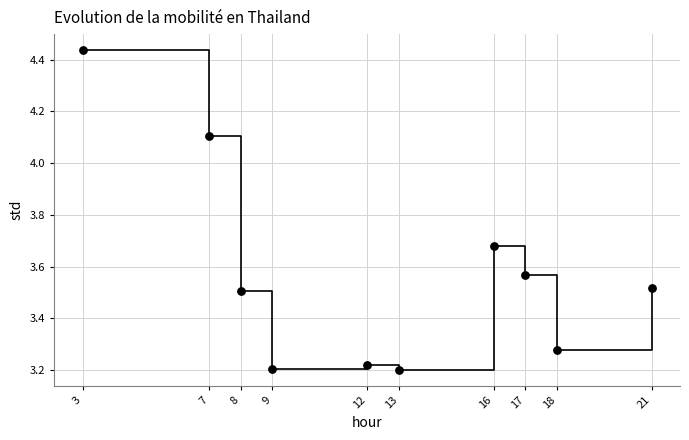

What is the average X value?

12.4